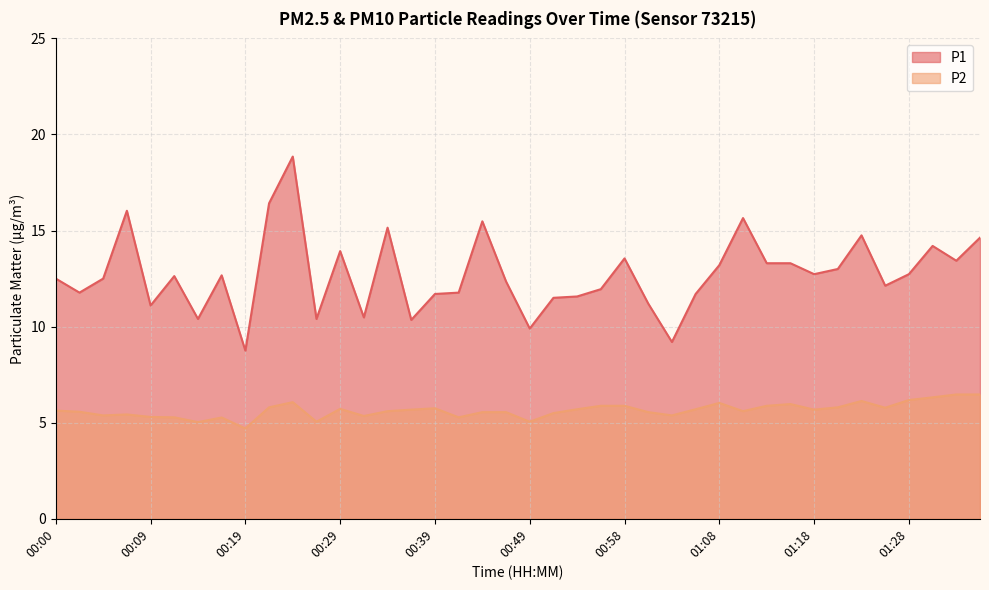

How many lines are shown in the chart?

2